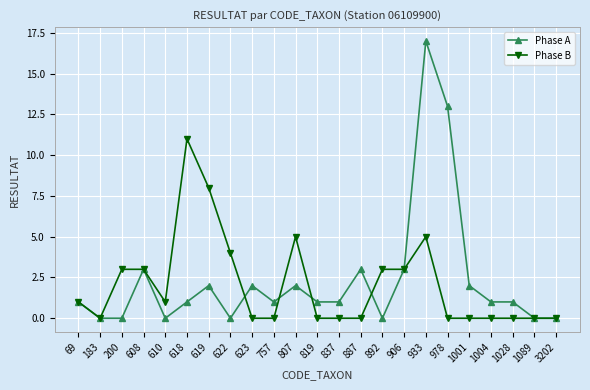

Rank the series by their average value, from highest to lowest.

Phase A, Phase B